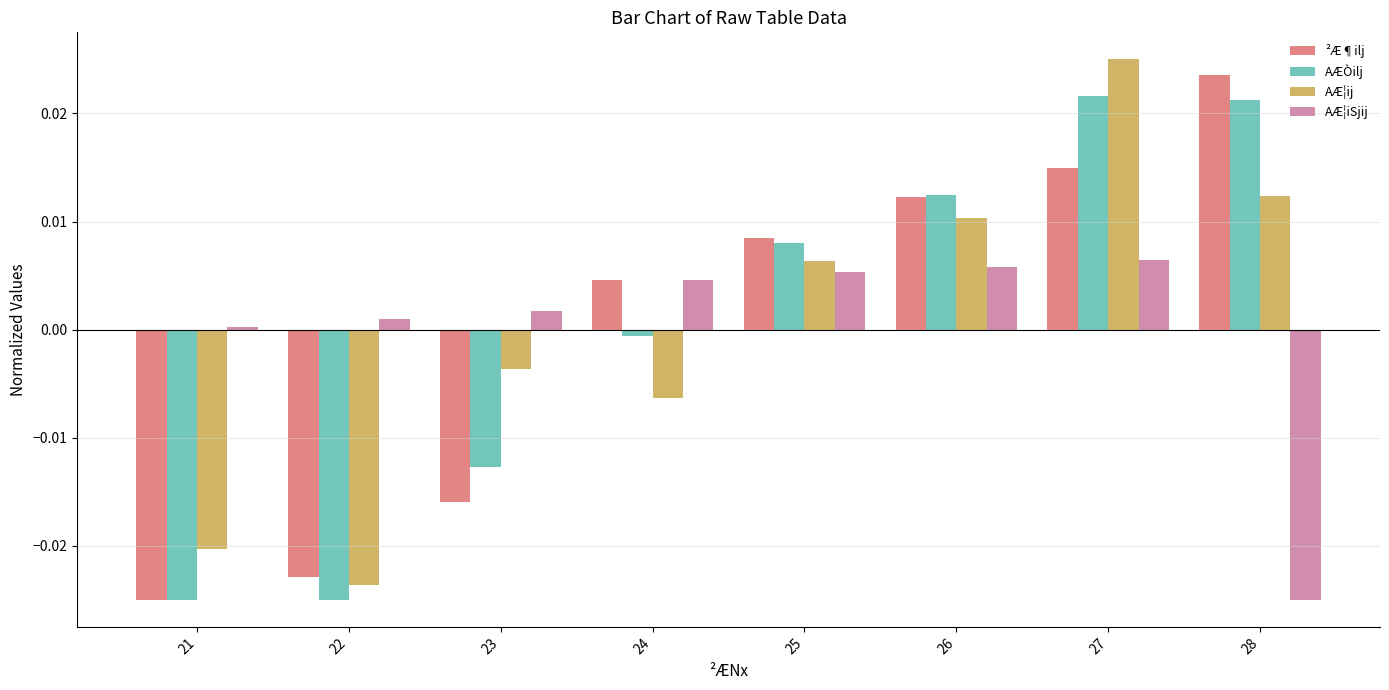

Is the value of ²Æ¶ilj at 27 greater than the value of AÆ¦ij at 24?

Yes